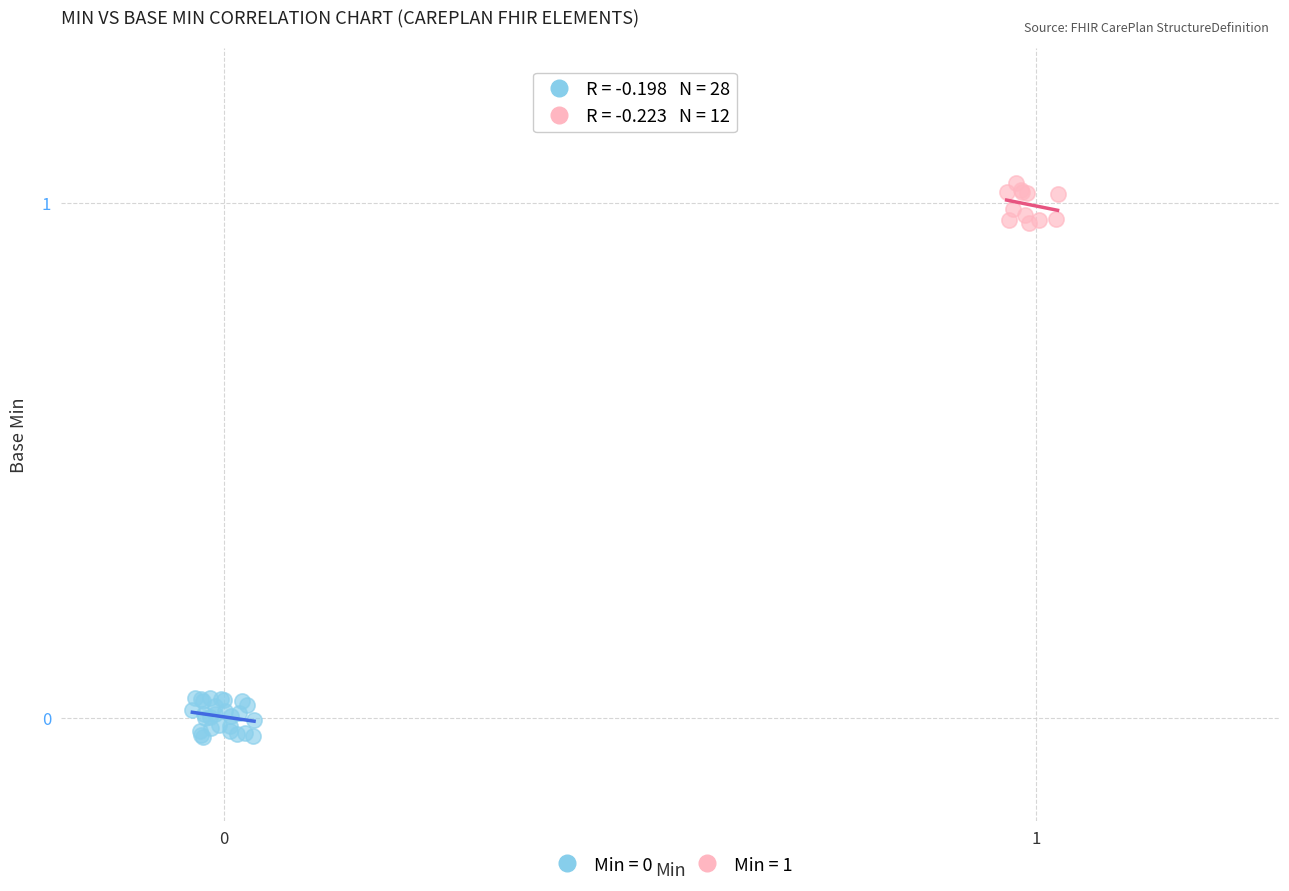

Which series reaches the maximum Y coordinate?

Min = 1